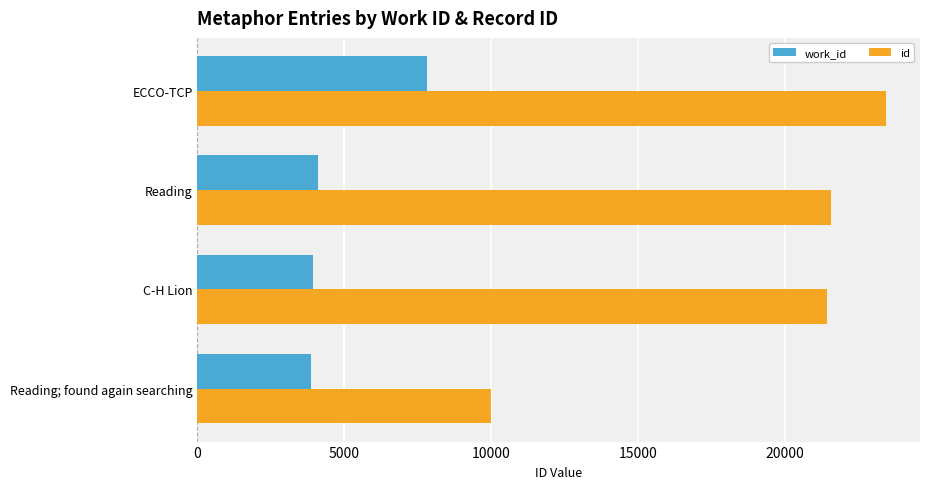

What value does the work_id series have at Reading; found again searching?

3866